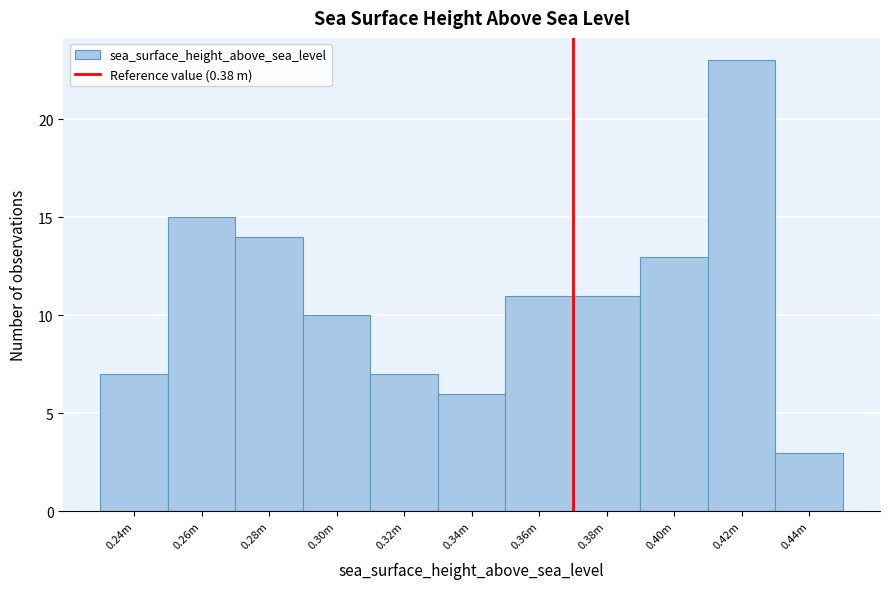

Reading left to right, transcribe all the data shown in this chart.

7	15	14	10	7	6	11	11	13	23	3